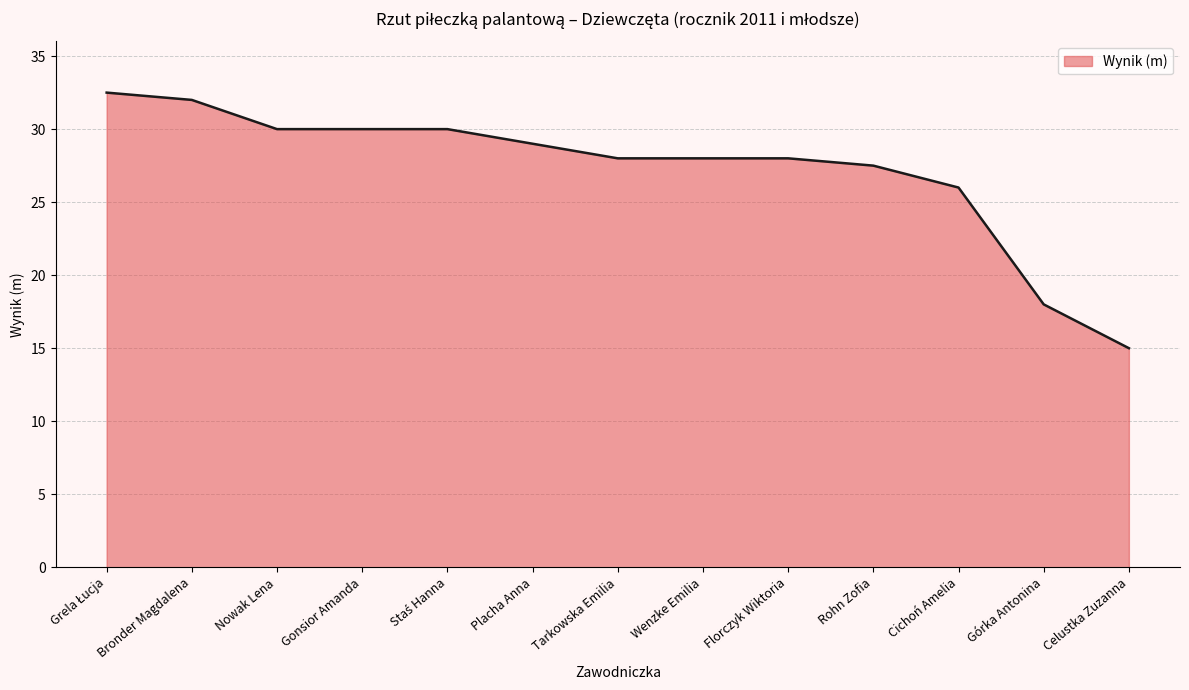

How many lines are shown in the chart?

1